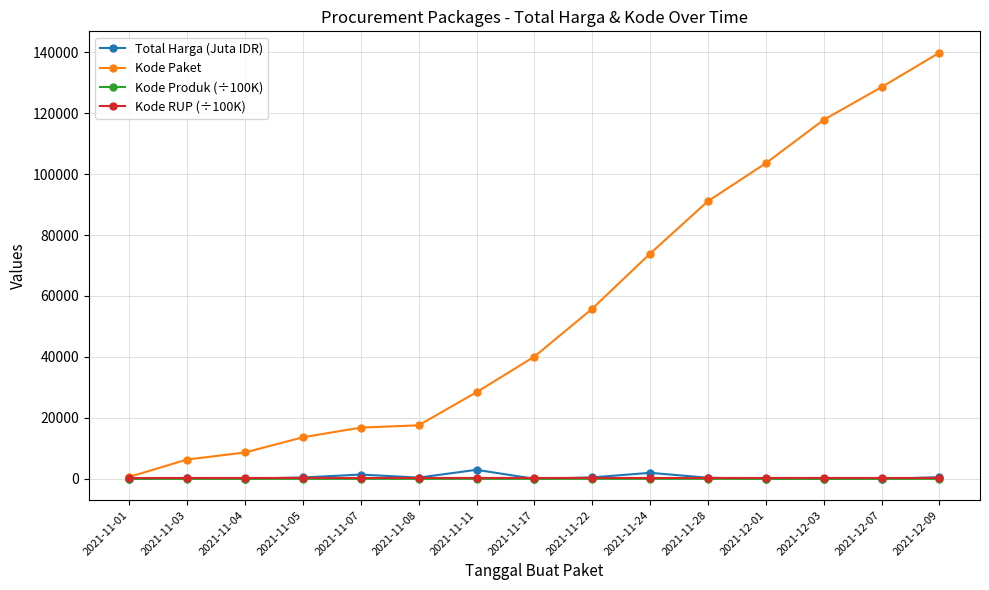

What is the label of the 1st point from the left?

2021-11-01